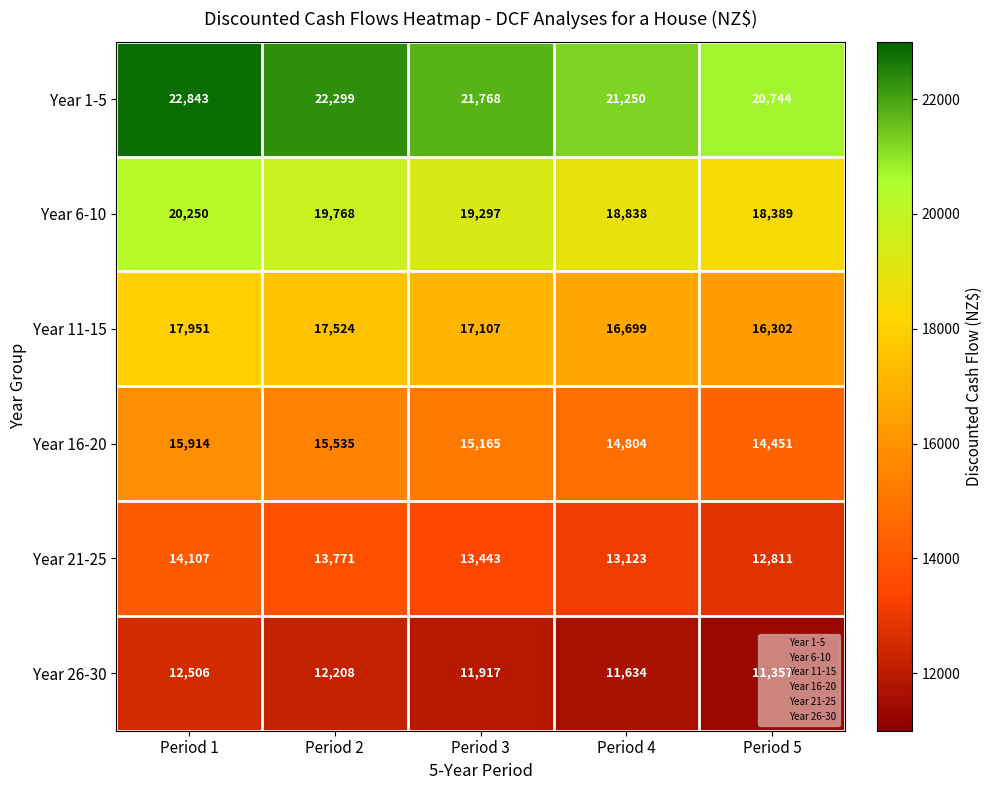

The Year 16-20 series shows 15535 at Period 2. True or false?

True